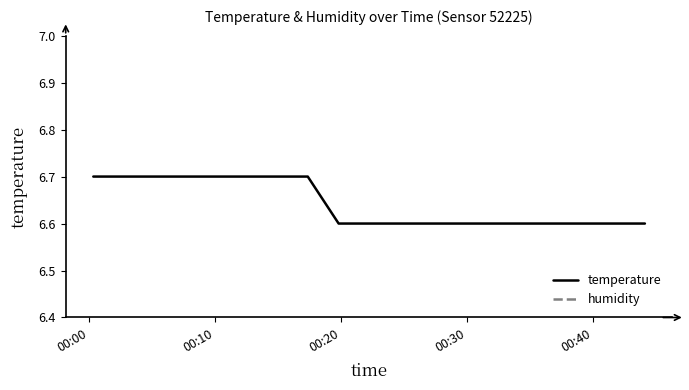

True or false: temperature has more than 0 points higher than both neighbors.

False